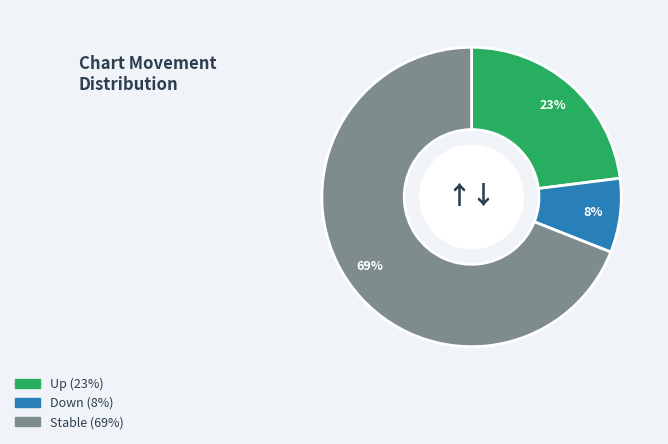

To the nearest percent, what is the difference between the largest and smallest slice percentages?

61%